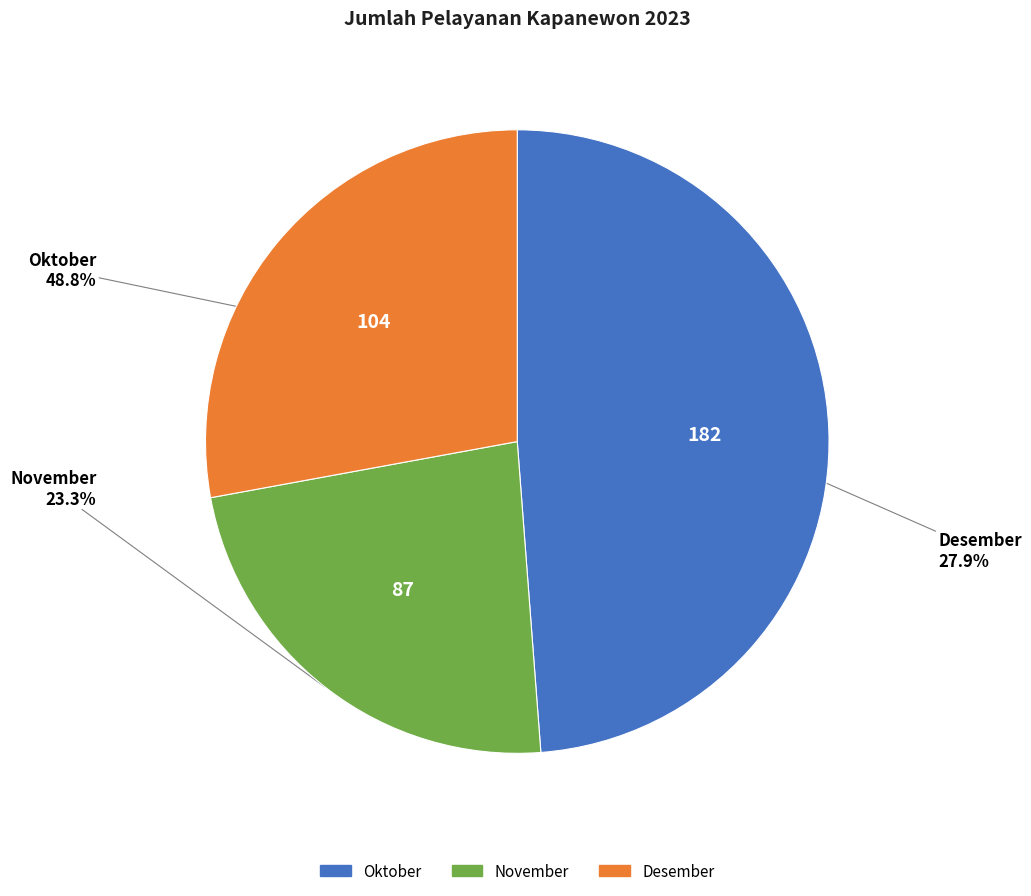

Does any single category account for the majority?

No